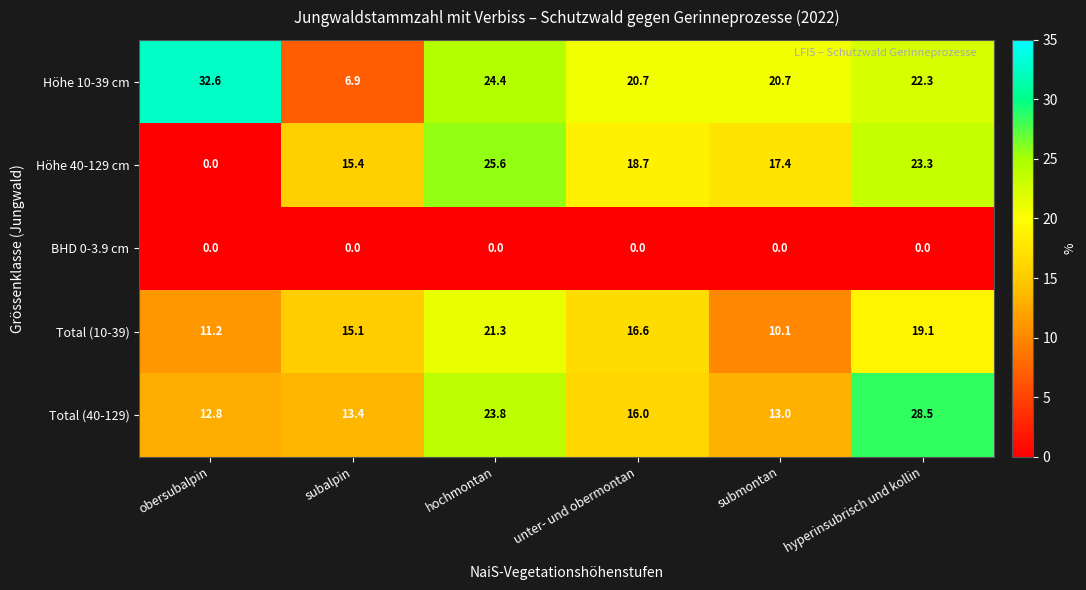

How many series are shown in this chart?

5